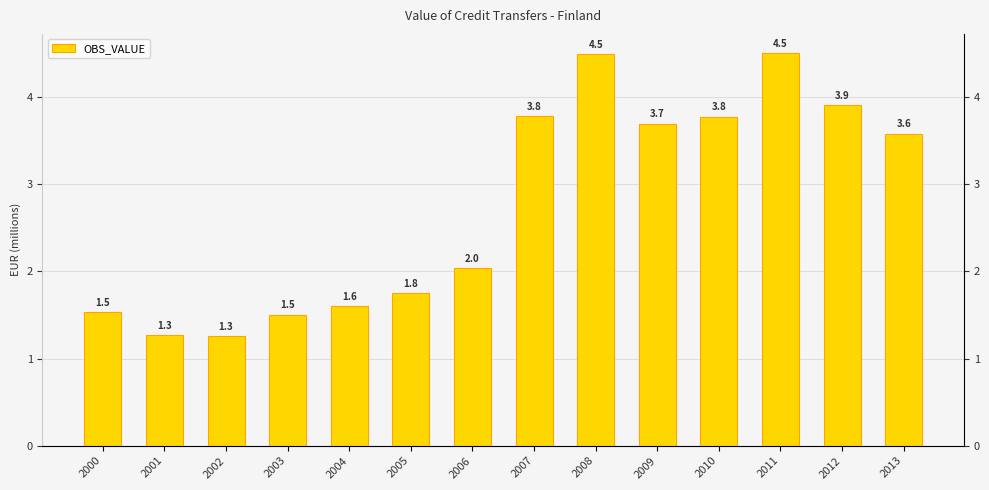

Between 2005 and 2006, which is larger?

2006